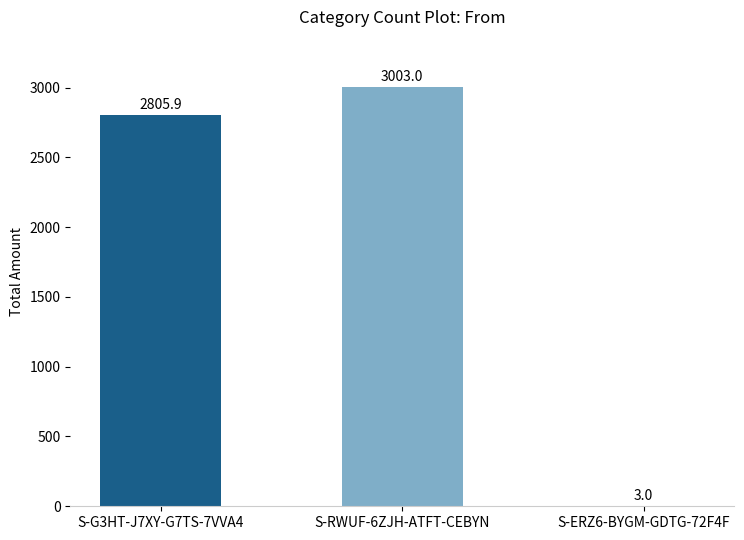

Which has a higher value, S-G3HT-J7XY-G7TS-7VVA4 or S-ERZ6-BYGM-GDTG-72F4F?

S-G3HT-J7XY-G7TS-7VVA4